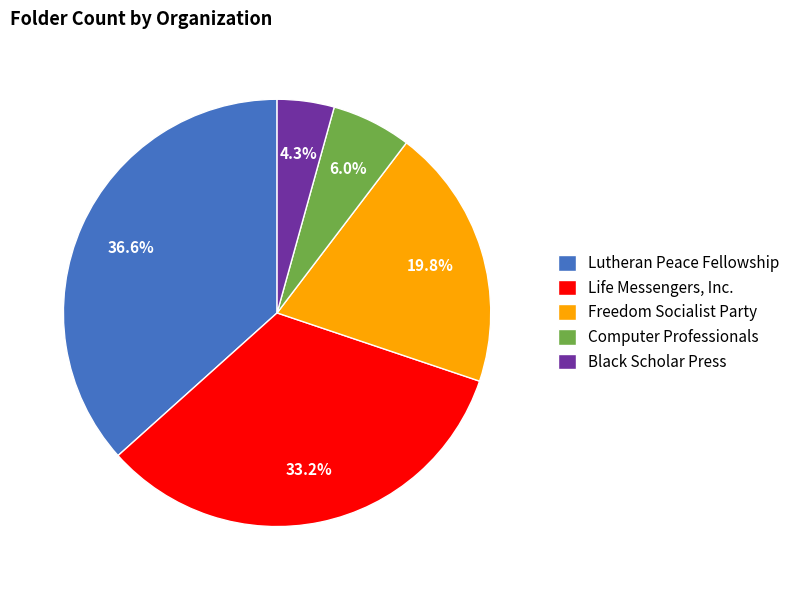

The Lutheran Peace Fellowship slice represents 37% of the pie. True or false?

True